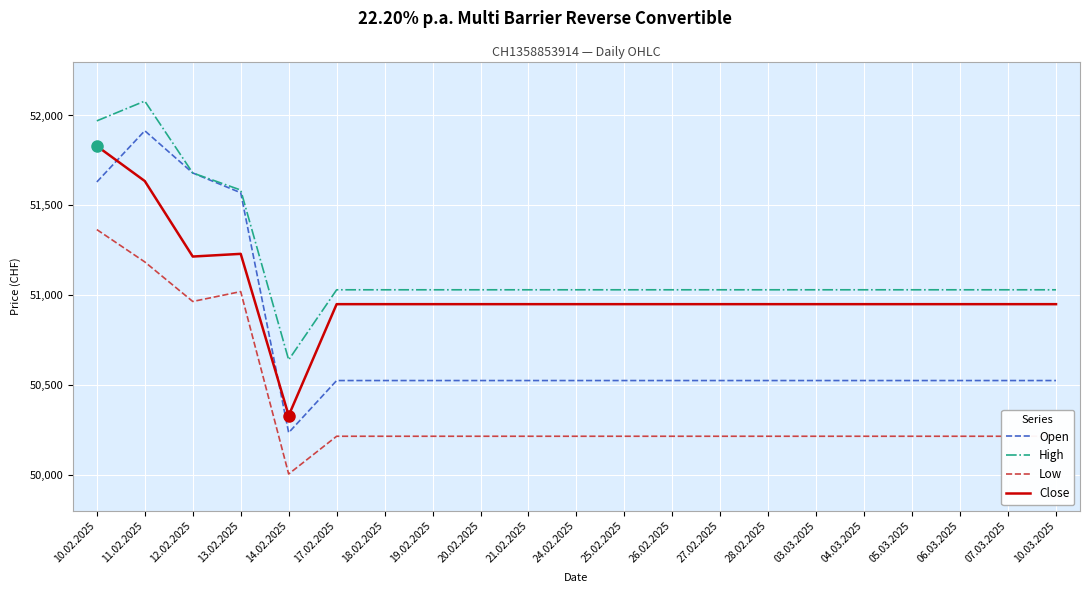

Where is High nearest to the value 51360?

13.02.2025